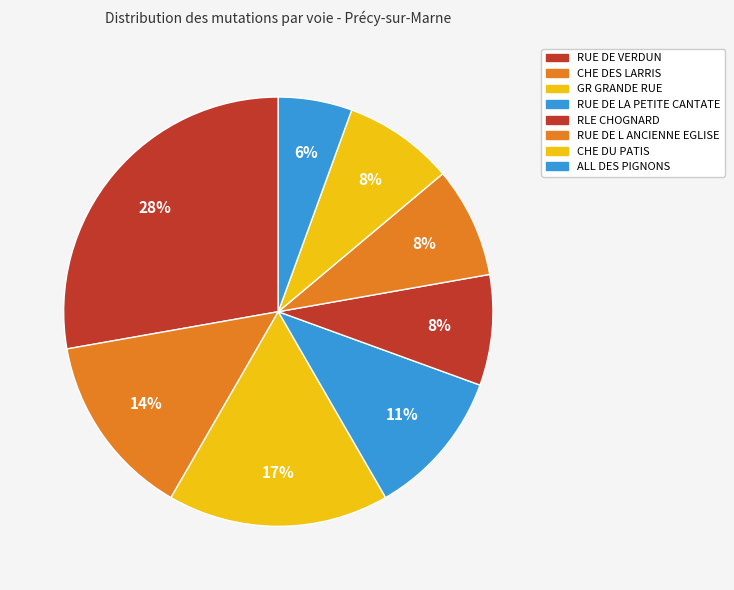

To the nearest percent, what is the combined percentage of RUE DE L ANCIENNE EGLISE and CHE DU PATIS?

17%